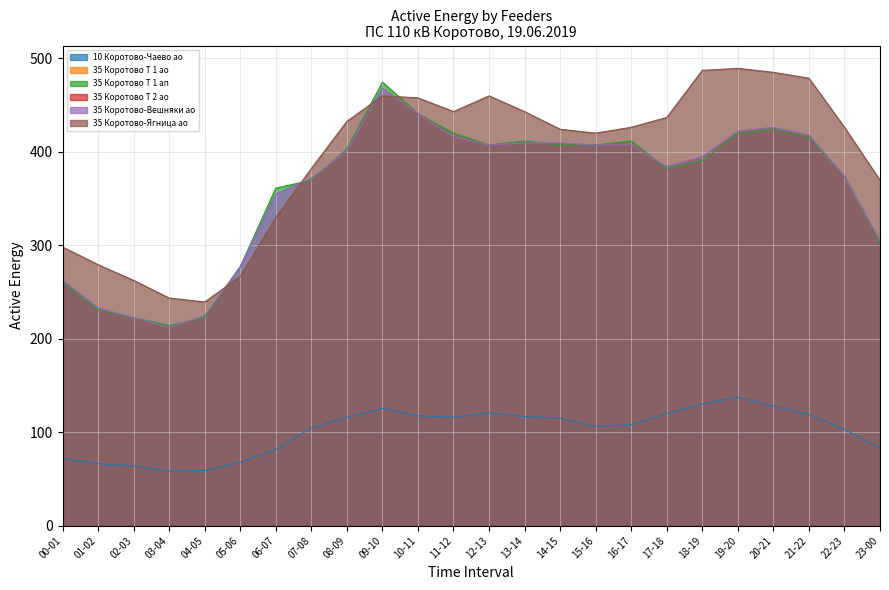

Reading left to right, what are all the values shown in this chart?

10 Коротово-Чаево ао: 00-01=72.0	01-02=66.4	02-03=64.0	03-04=58.4	04-05=59.2	05-06=68.0	06-07=81.6	07-08=104.8	08-09=116.0	09-10=125.6	10-11=117.6	11-12=116.0	12-13=120.8	13-14=116.8	14-15=115.2	15-16=106.4	16-17=108.0	17-18=120.0	18-19=130.4	19-20=137.6	20-21=128.0	21-22=119.2	22-23=103.2	23-00=83.2
35 Коротово Т 1 ап: 00-01=260.4	01-02=231.0	02-03=222.6	03-04=214.2	04-05=222.6	05-06=277.2	06-07=361.2	07-08=369.6	08-09=403.2	09-10=474.6	10-11=441.0	11-12=420.0	12-13=407.4	13-14=411.6	14-15=407.4	15-16=407.4	16-17=411.6	17-18=382.2	18-19=390.6	19-20=420.0	20-21=424.2	21-22=415.8	22-23=373.8	23-00=302.4
35 Коротово-Вешняки ао: 00-01=262.5	01-02=233.1	02-03=222.6	03-04=212.1	04-05=224.7	05-06=277.2	06-07=354.9	07-08=371.7	08-09=401.1	09-10=468.3	10-11=441.0	11-12=415.8	12-13=407.4	13-14=409.5	14-15=409.5	15-16=407.4	16-17=407.4	17-18=384.3	18-19=394.8	19-20=422.1	20-21=426.3	21-22=417.9	22-23=373.8	23-00=304.5
35 Коротово-Ягница ао: 00-01=298.2	01-02=279.3	02-03=262.5	03-04=243.6	04-05=239.4	05-06=266.7	06-07=329.7	07-08=382.2	08-09=432.6	09-10=459.9	10-11=457.8	11-12=443.1	12-13=459.9	13-14=443.1	14-15=424.2	15-16=420.0	16-17=426.3	17-18=436.8	18-19=487.2	19-20=489.3	20-21=485.1	21-22=478.8	22-23=426.3	23-00=369.6